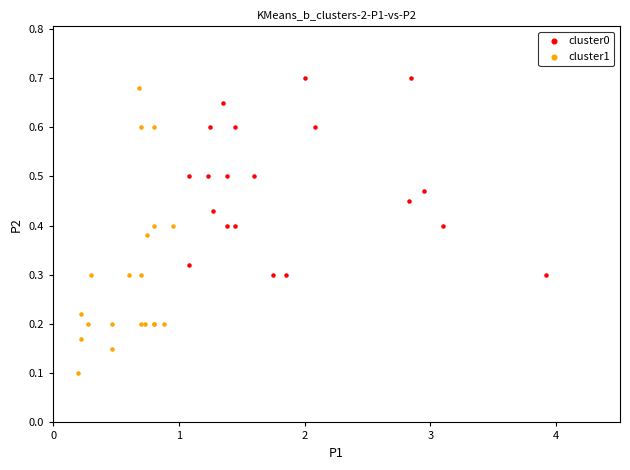

What are all the series names shown in the legend?

cluster0, cluster1